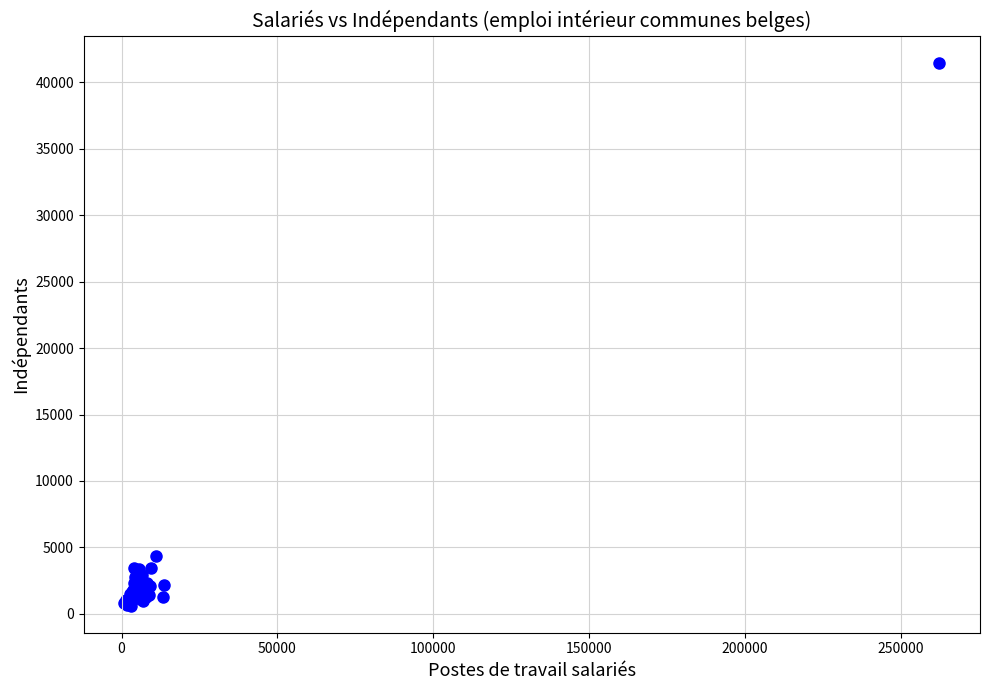

What Y value in the scatter plot is closest to 21049?

4330.5